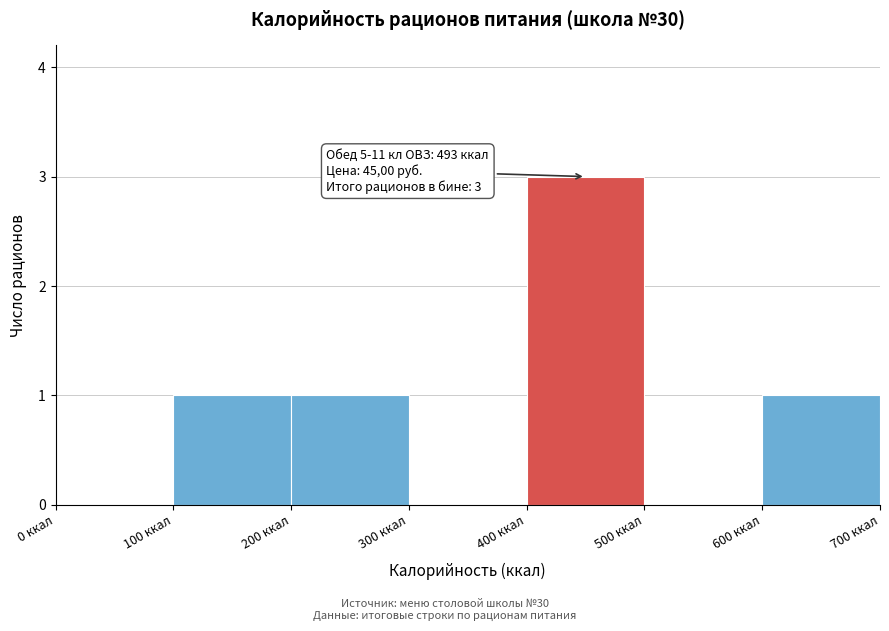

Which range on the x-axis has the tallest bar?

400 to 500